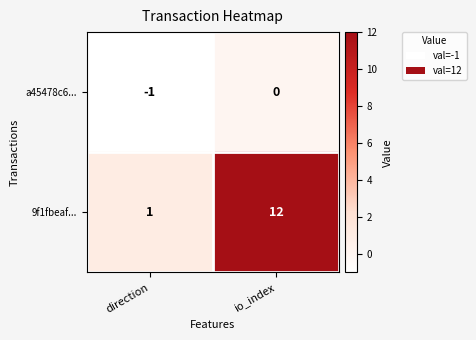

At how many categories does at least one series exceed 2?

1